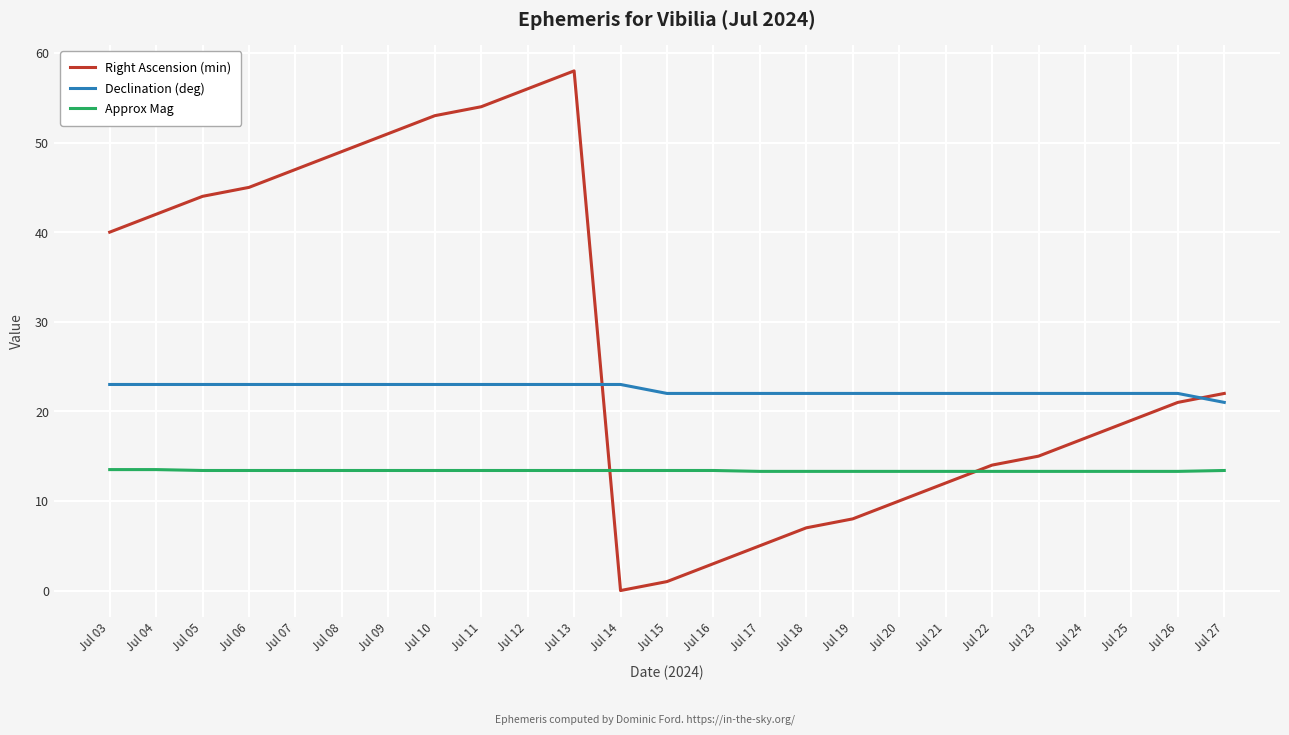

Which series has the largest range (max minus min)?

Right Ascension (min)